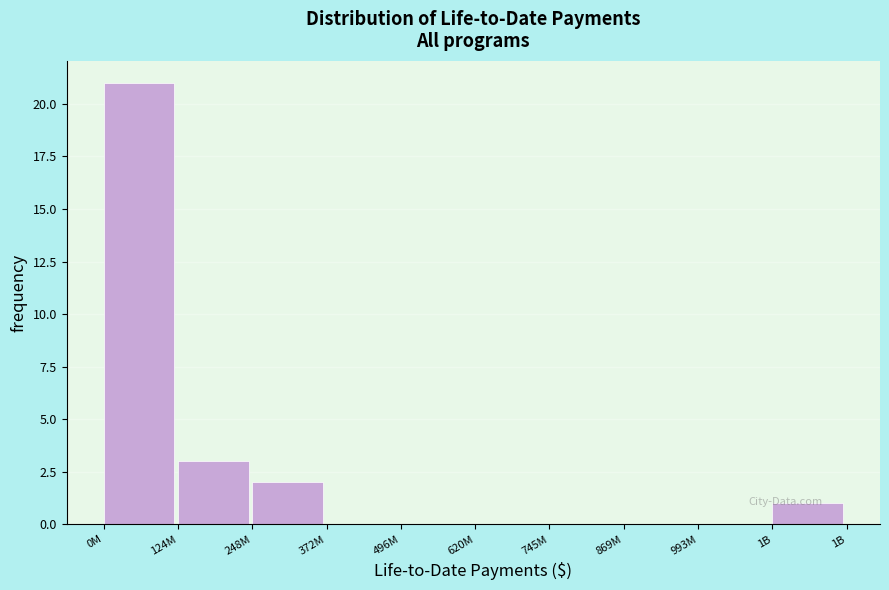

Reading left to right, transcribe all the data shown in this chart.

0M=21	124M=3	248M=2	372M=0	496M=0	620M=0	745M=0	869M=0	993M=0	1B=1